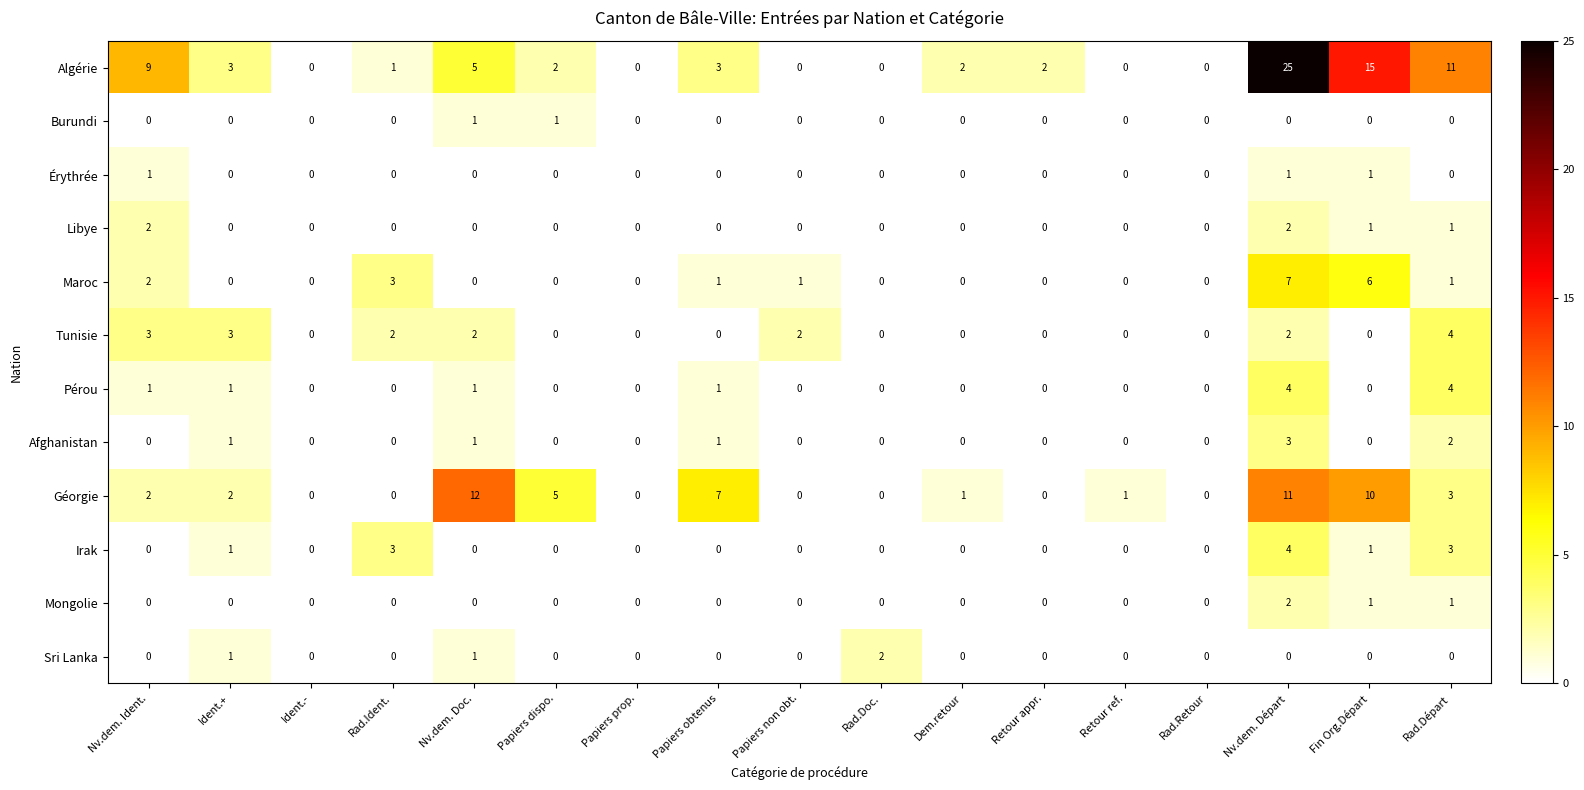

At which category is the sum across all series the highest?

Nv.dem. Départ